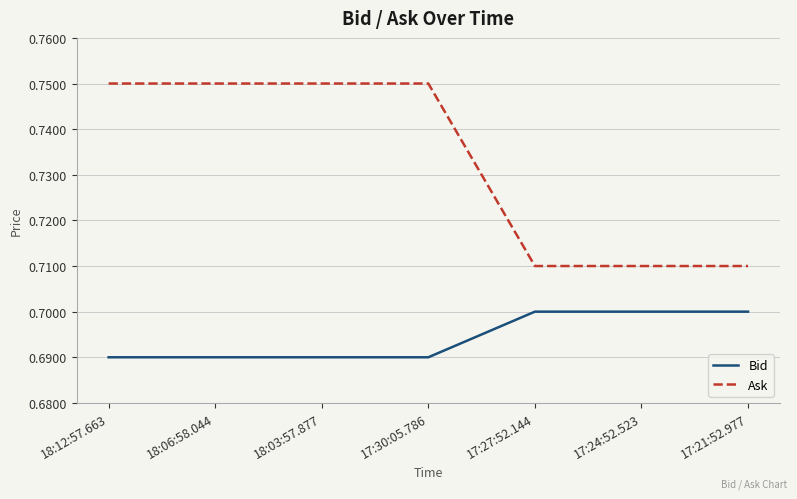

How many distinct data groups are displayed?

2